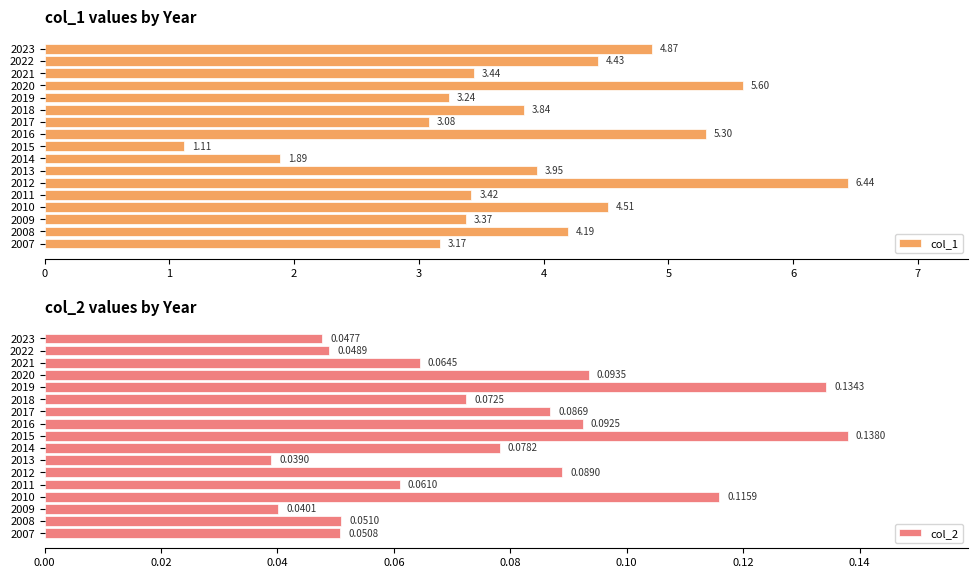

At which label does col_1 reach its minimum?

2015